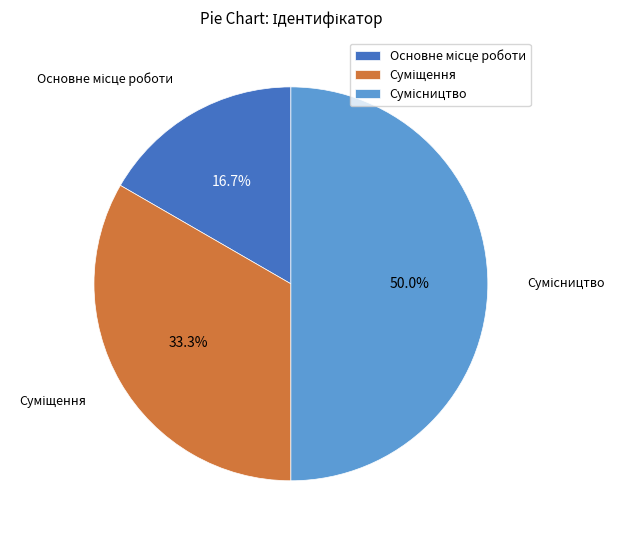

Rank the categories by value from highest to lowest.

Сумісництво, Суміщення, Основне місце роботи